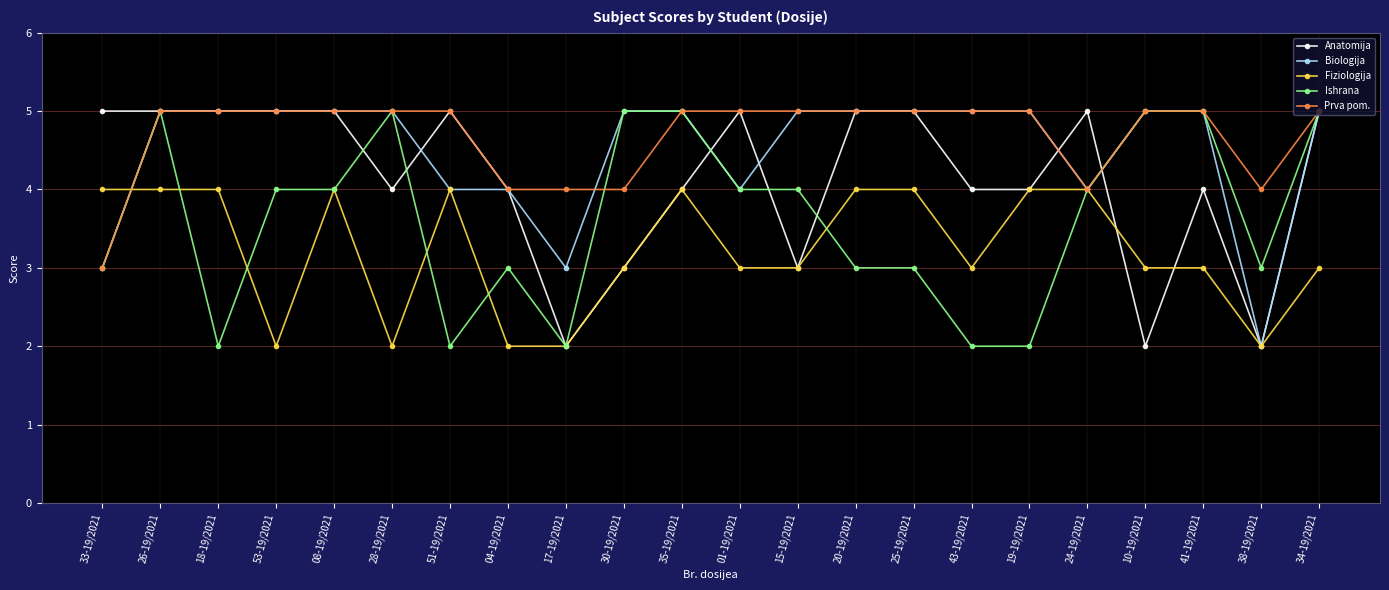

Which series changed the most between 08-19/2021 and 30-19/2021?

Anatomija